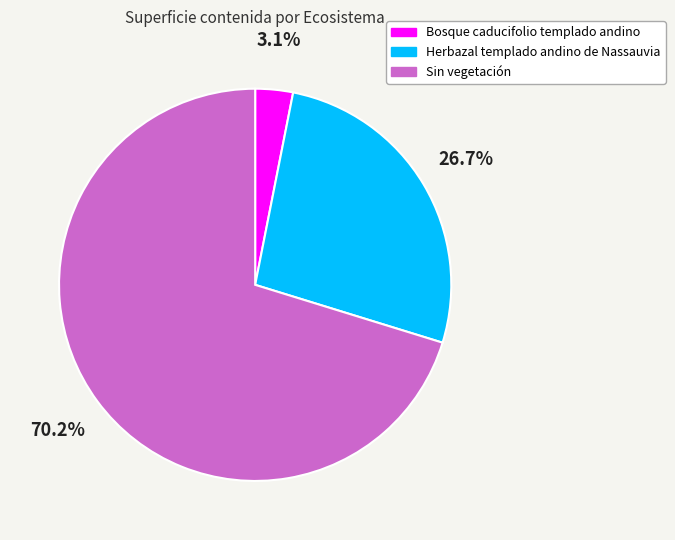

What is the majority slice?

Sin vegetación